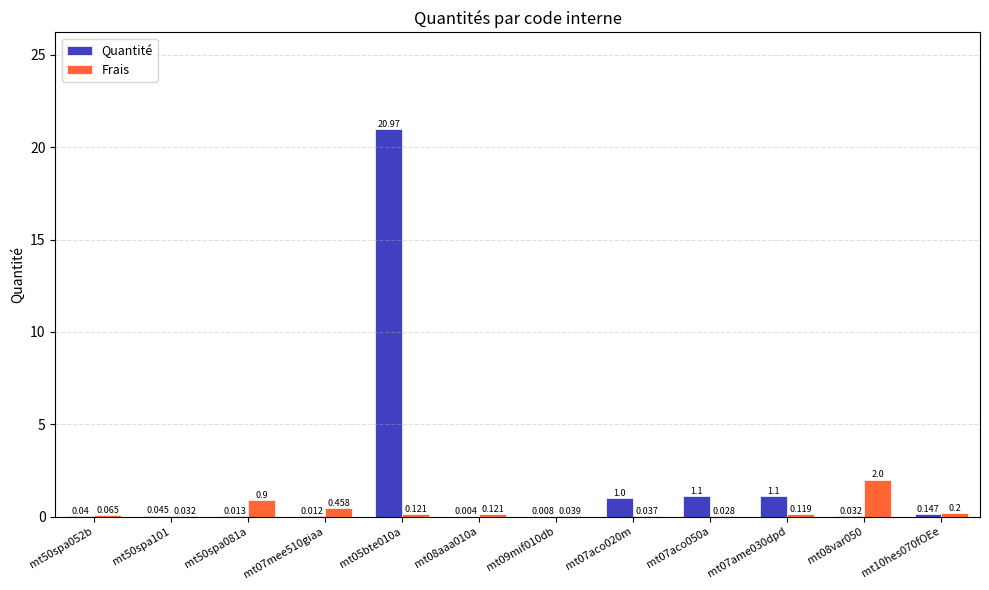

Which series changed the most between mt09mif010db and mt07aco050a?

Quantité